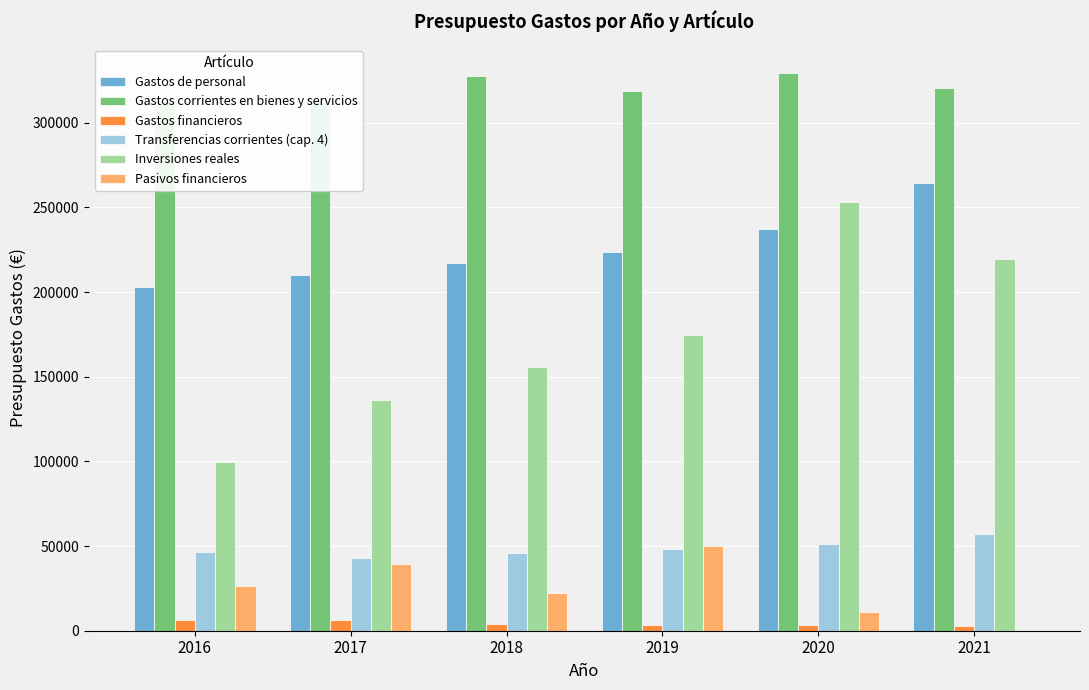

At which label is Gastos de personal closest to 233720?

2020